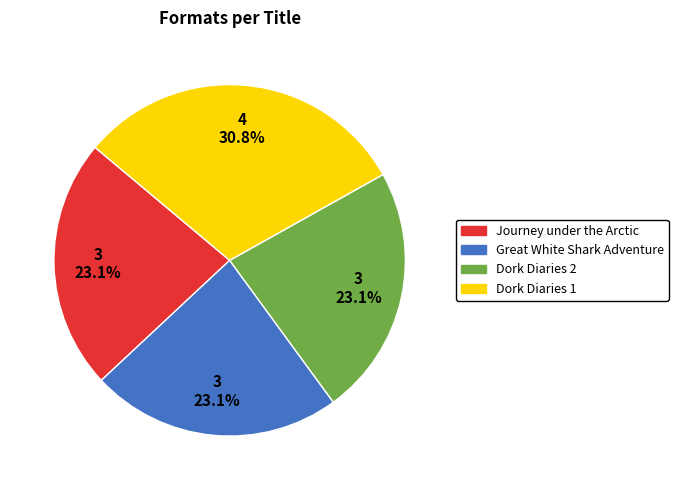

The Dork Diaries 1 slice represents 31% of the pie. True or false?

True